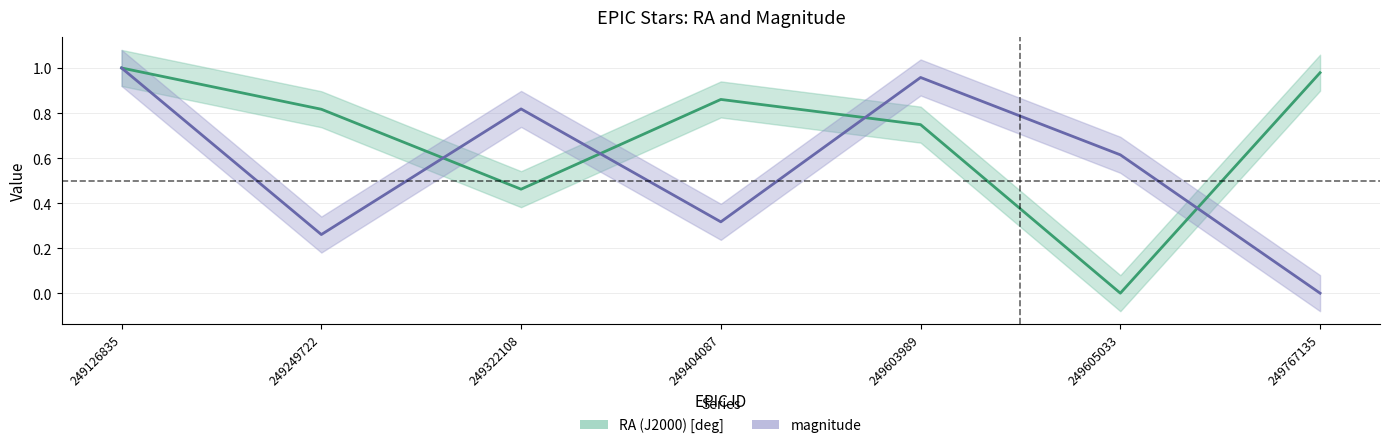

How many interior local peaks does the RA (J2000) [deg] series have?

1